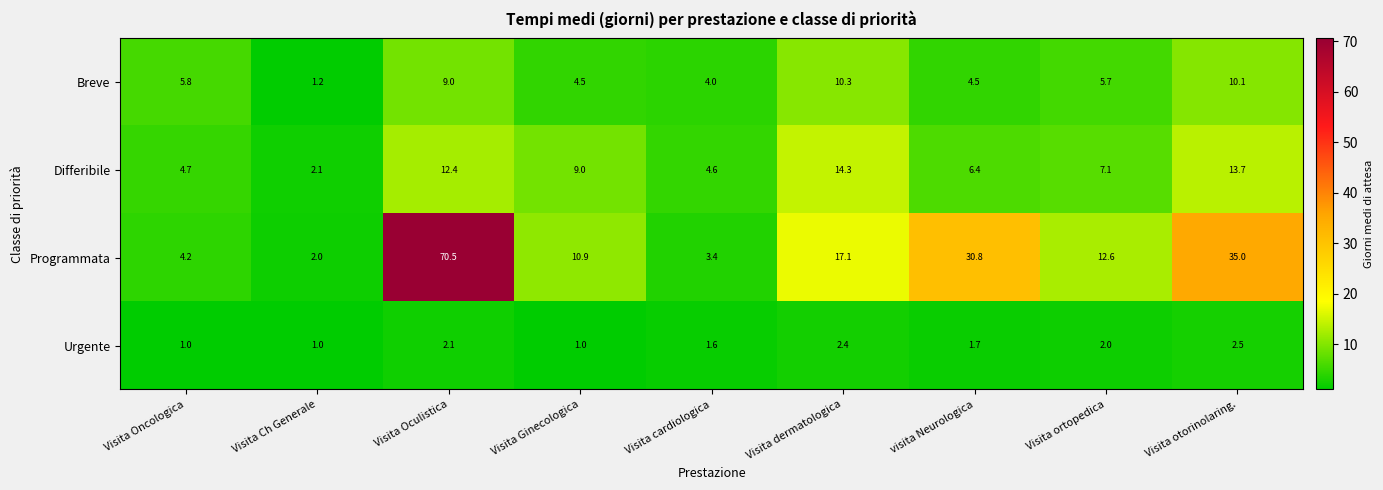

Which series has the widest spread of values?

Programmata